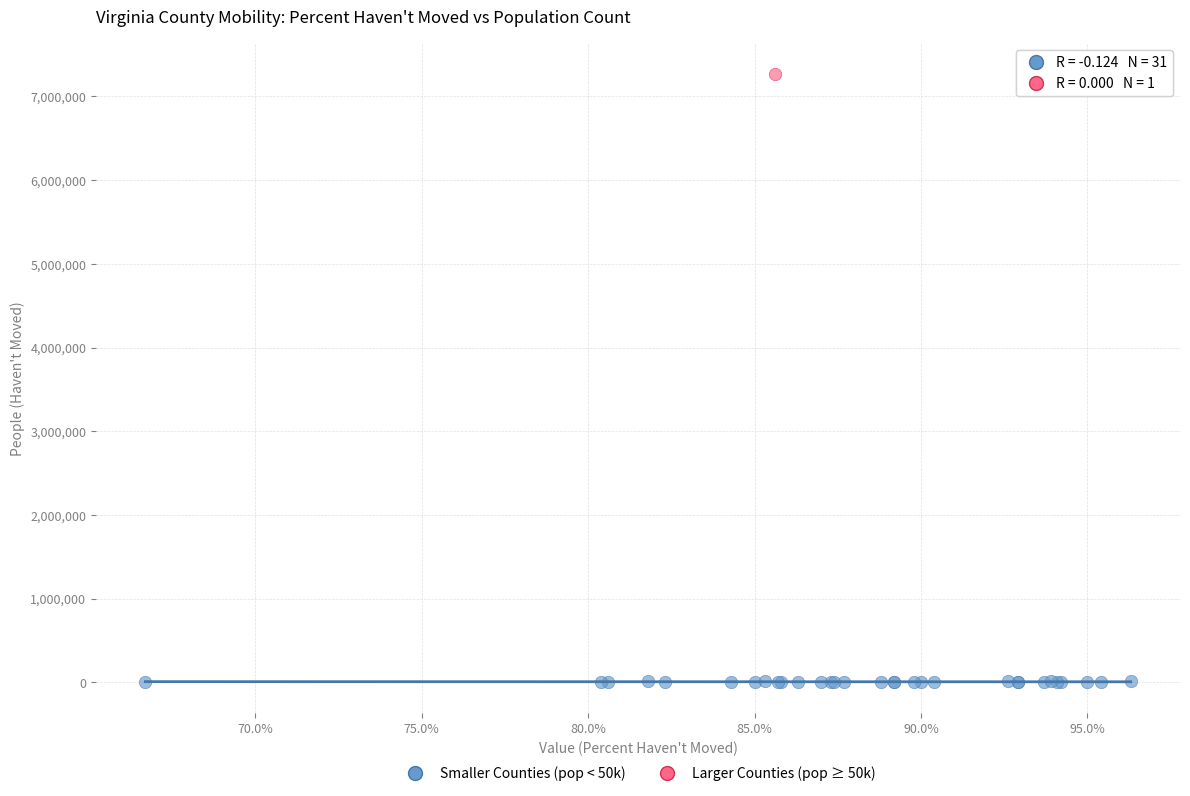

What are all the series names shown in the legend?

Smaller Counties (pop < 50k), Larger Counties (pop ≥ 50k)